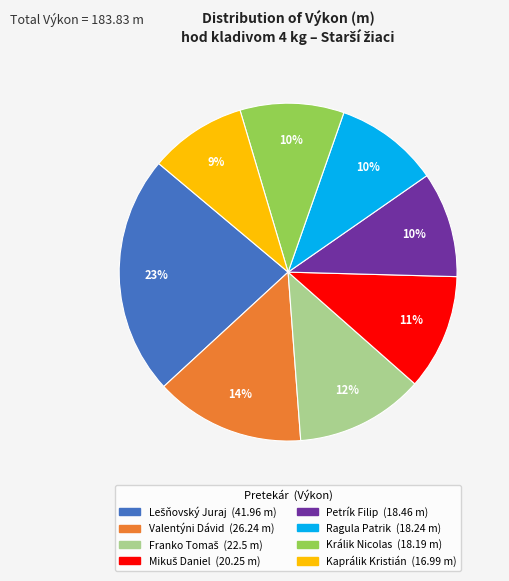

Which slice is the smallest?

Kaprálik Kristián